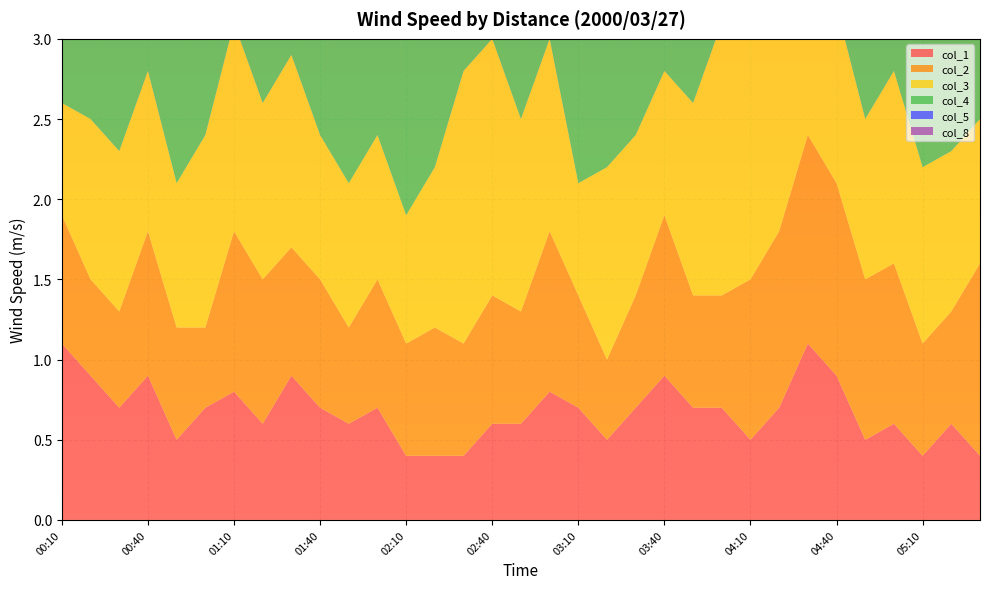

Reading left to right, what are all the values shown in this chart?

col_1: 1.1	0.9	0.7	0.9	0.5	0.7	0.8	0.6	0.9	0.7	0.6	0.7	0.4	0.4	0.4	0.6	0.6	0.8	0.7	0.5	0.7	0.9	0.7	0.7	0.5	0.7	1.1	0.9	0.5	0.6	0.4	0.6	0.4
col_2: 0.8	0.6	0.6	0.9	0.7	0.5	1.0	0.9	0.8	0.8	0.6	0.8	0.7	0.8	0.7	0.8	0.7	1.0	0.7	0.5	0.7	1.0	0.7	0.7	1.0	1.1	1.3	1.2	1.0	1.0	0.7	0.7	1.2
col_3: 0.7	1.0	1.0	1.0	0.9	1.2	1.3	1.1	1.2	0.9	0.9	0.9	0.8	1.0	1.7	1.6	1.2	1.2	0.7	1.2	1.0	0.9	1.2	1.7	1.6	1.2	1.2	1.1	1.0	1.2	1.1	1.0	0.9
col_4: 1.2	1.1	1.1	1.2	1.3	1.3	1.2	1.2	1.3	1.3	1.3	1.2	1.1	1.3	1.3	1.4	1.2	1.2	1.3	0.9	1.1	1.2	1.3	1.3	1.0	1.1	1.0	1.0	1.0	1.1	1.0	1.0	1.0
col_5: 1.2	1.5	1.5	1.4	1.3	1.4	1.5	2.0	1.6	1.2	1.2	1.4	1.4	1.7	1.7	1.4	1.4	1.4	1.7	1.3	1.3	1.4	1.4	1.7	1.1	1.0	1.0	0.9	1.1	1.0	0.9	0.9	0.8
col_8: 1.4	1.7	1.7	1.6	1.2	1.6	1.8	2.0	1.7	1.1	1.1	1.1	1.2	1.2	1.1	1.0	1.1	1.1	1.0	0.9	1.0	1.0	1.0	0.8	0.9	0.8	0.7	0.7	0.7	0.8	0.8	0.8	0.8